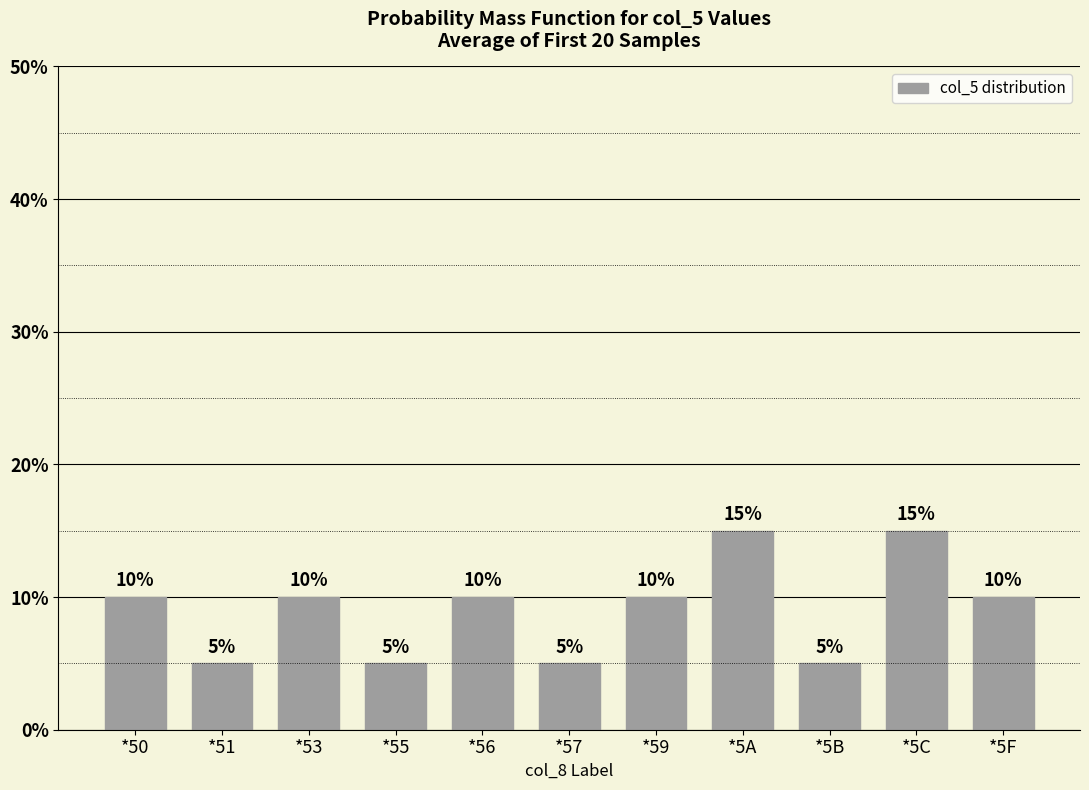

What is the difference between the maximum and minimum values?

10